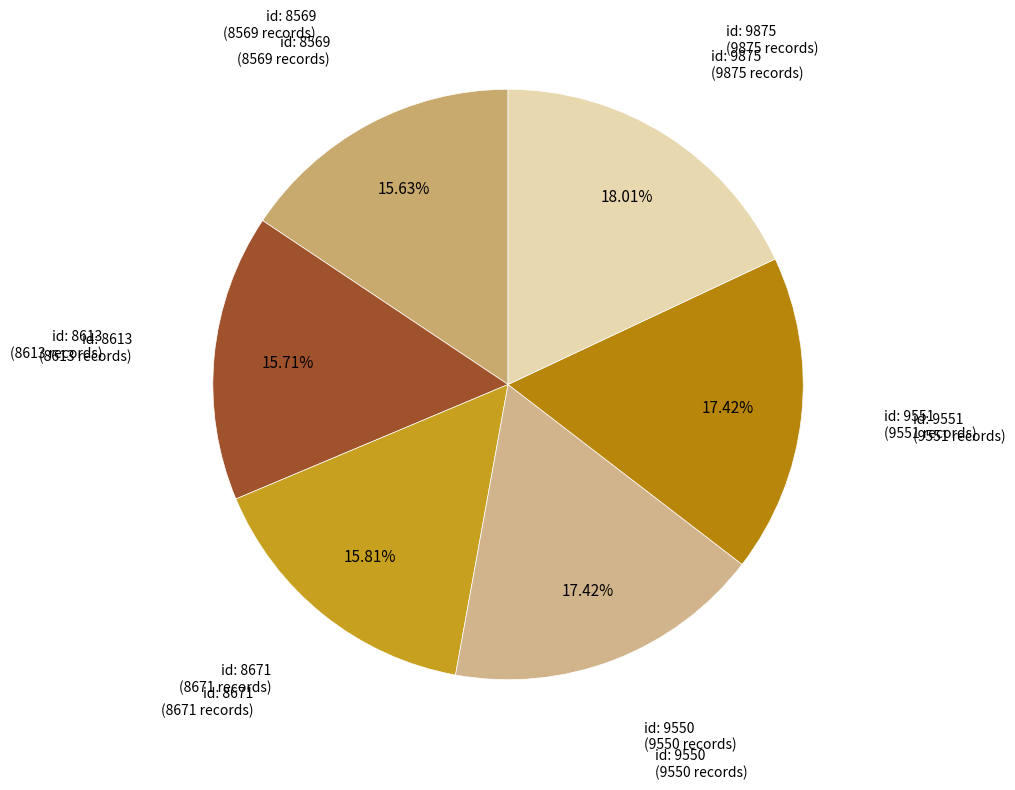

What is the largest slice in the pie chart?

id: 9875